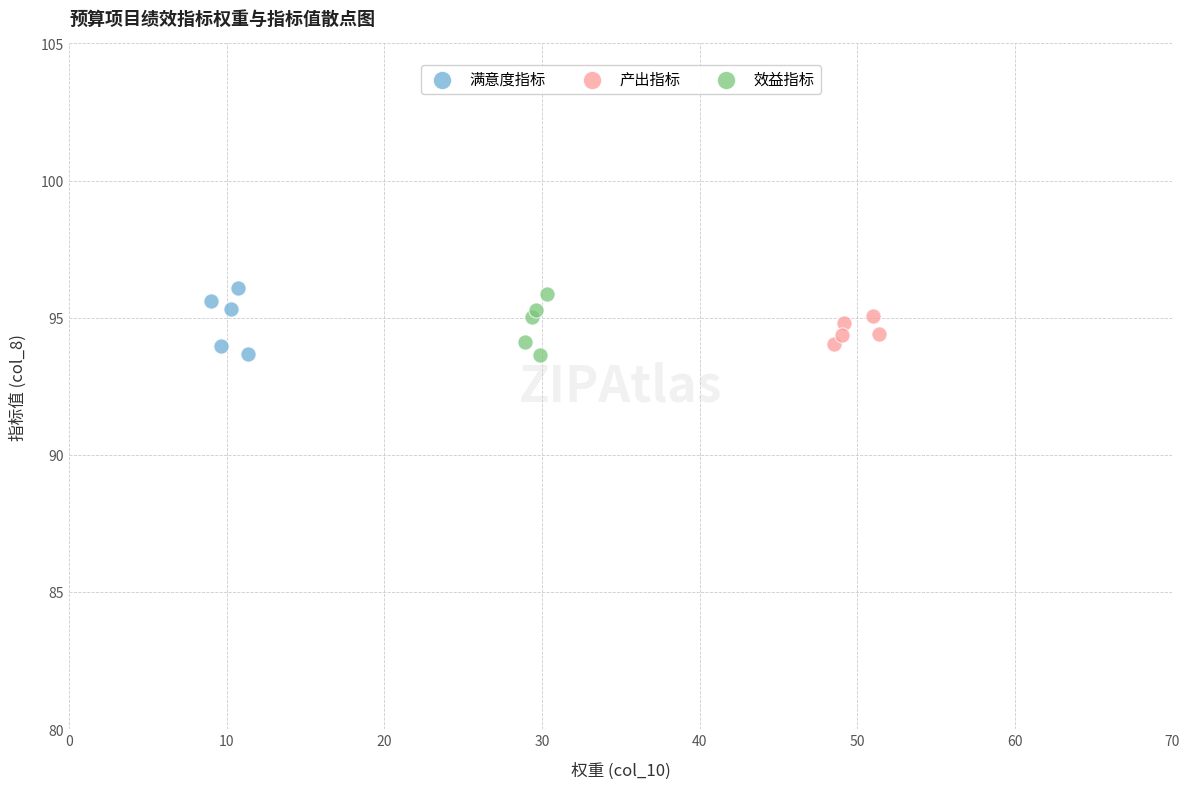

What are all the series names shown in the legend?

满意度指标, 产出指标, 效益指标